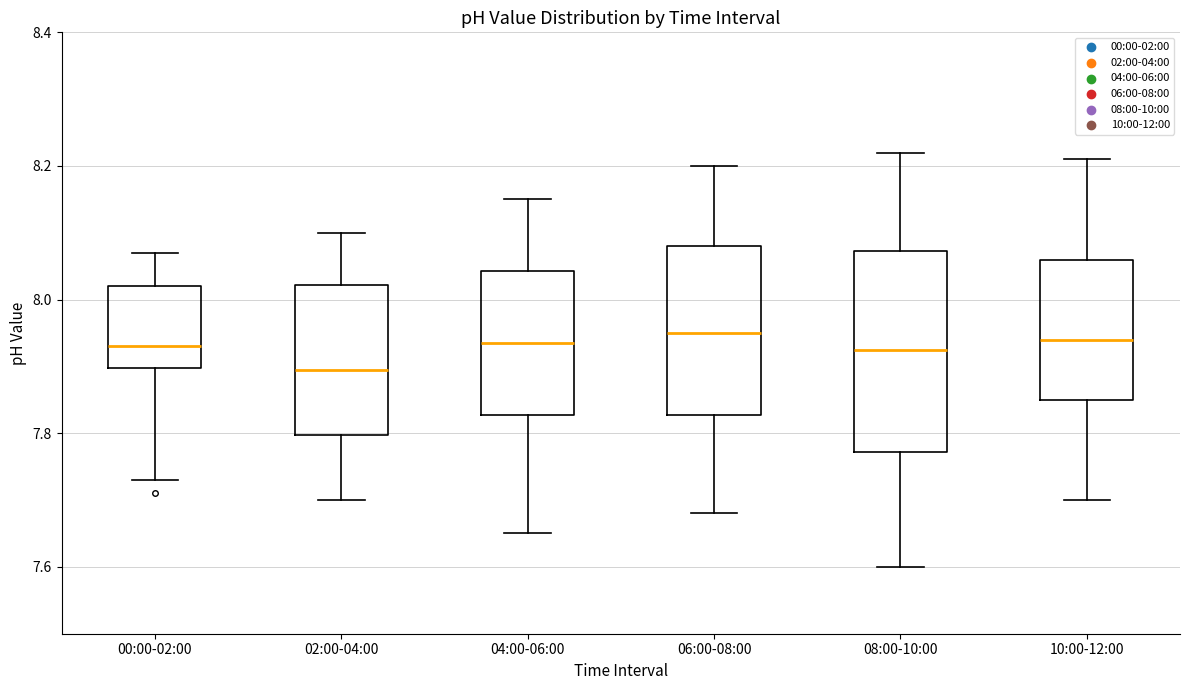

Reading left to right, transcribe this box plot: for each box, give where its median line is, the range the box spans, and where its two whiskers end, as read against the y-axis. The values are not printed on the chart, so give them approximately, as read against the axis.

00:00-02:00: median 7.94, box 7.90 to 8.02, whiskers 7.74 to 8.08
02:00-04:00: median 7.90, box 7.80 to 8.02, whiskers 7.70 to 8.10
04:00-06:00: median 7.94, box 7.82 to 8.04, whiskers 7.66 to 8.16
06:00-08:00: median 7.96, box 7.82 to 8.08, whiskers 7.68 to 8.20
08:00-10:00: median 7.92, box 7.78 to 8.08, whiskers 7.60 to 8.22
10:00-12:00: median 7.94, box 7.86 to 8.06, whiskers 7.70 to 8.22